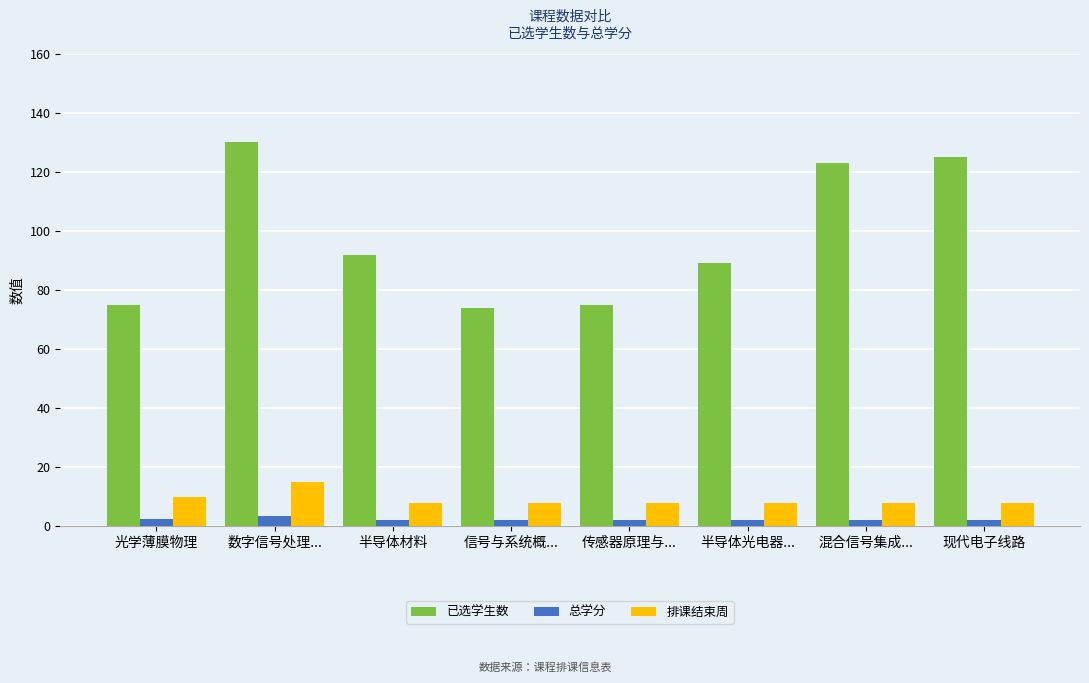

At which category is the sum across all series the highest?

数字信号处理...